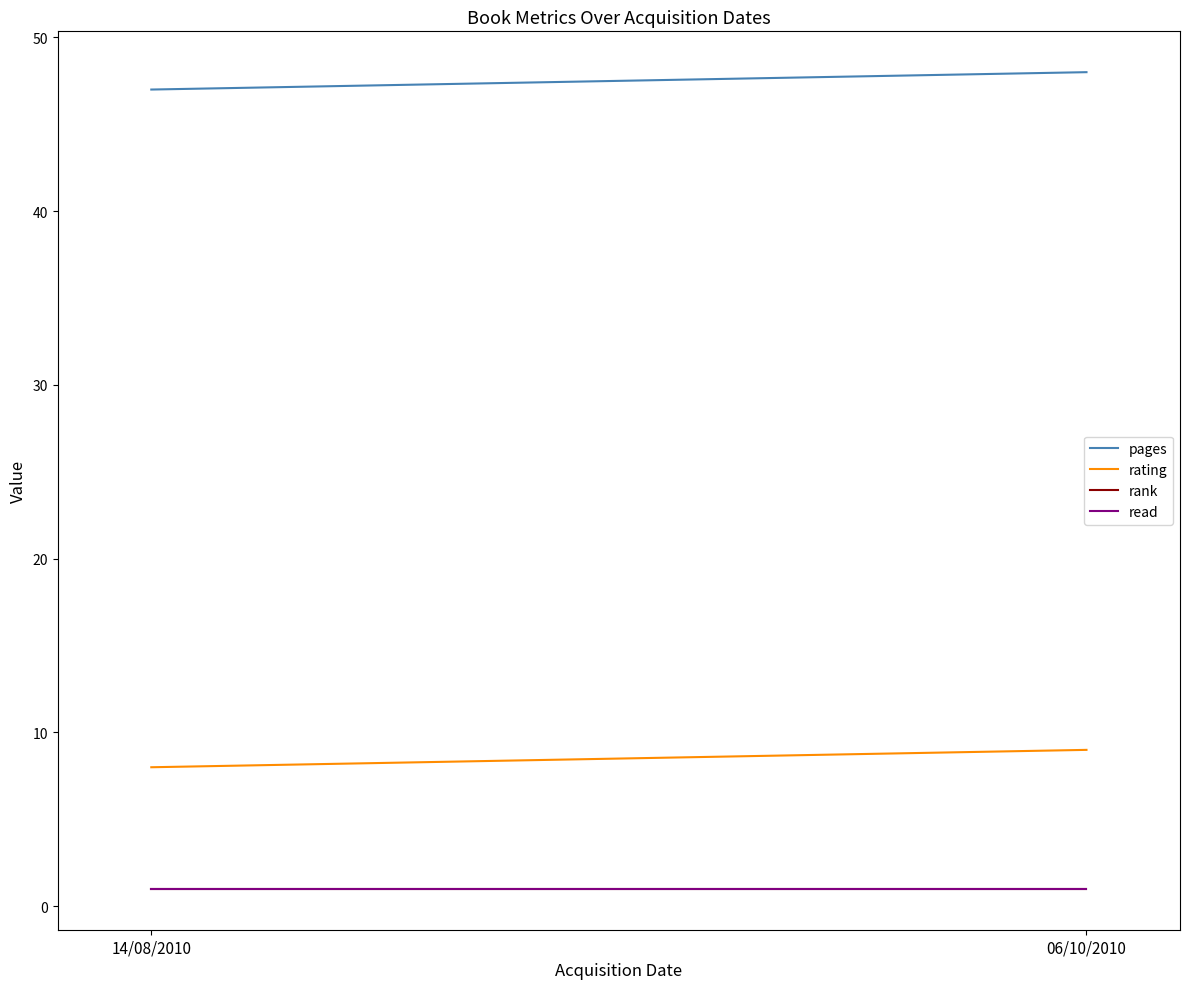

What position from the right is 14/08/2010?

2